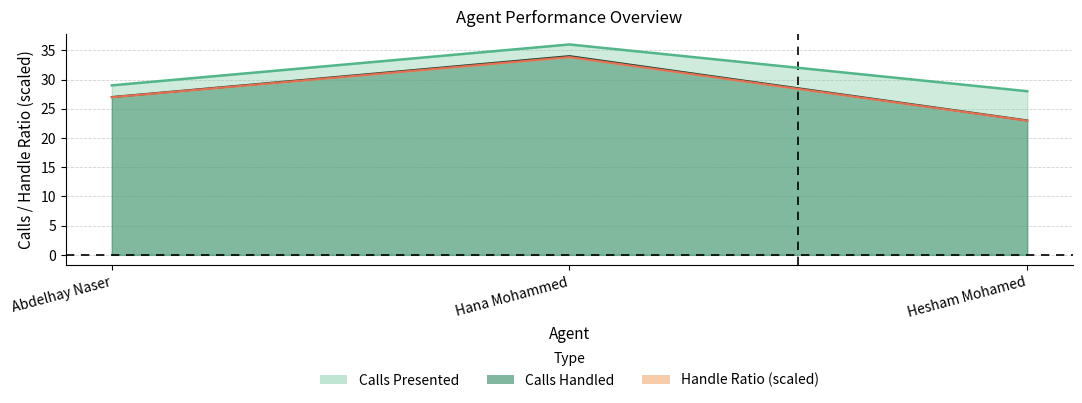

At which category is the sum across all series the highest?

Hana Mohammed